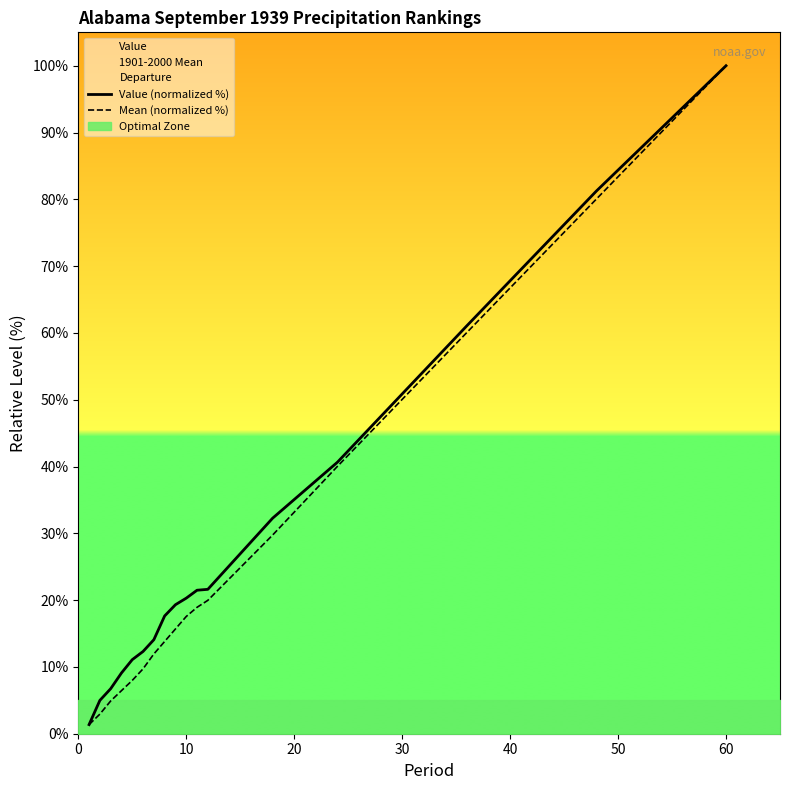

What is the average value of the Value (normalized %) series?

28.0